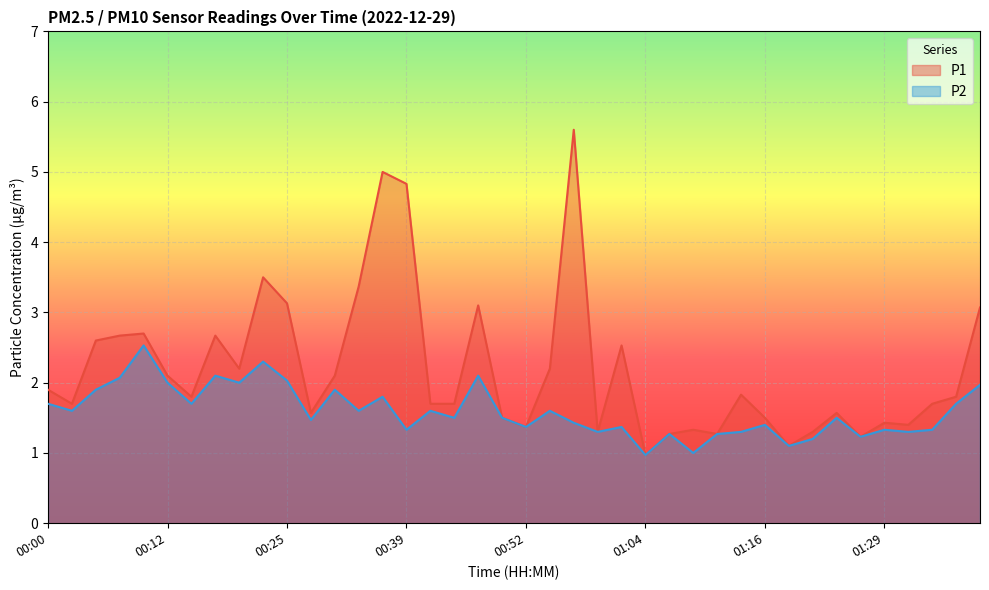

List the series in order of their overall mean, lowest first.

P2, P1